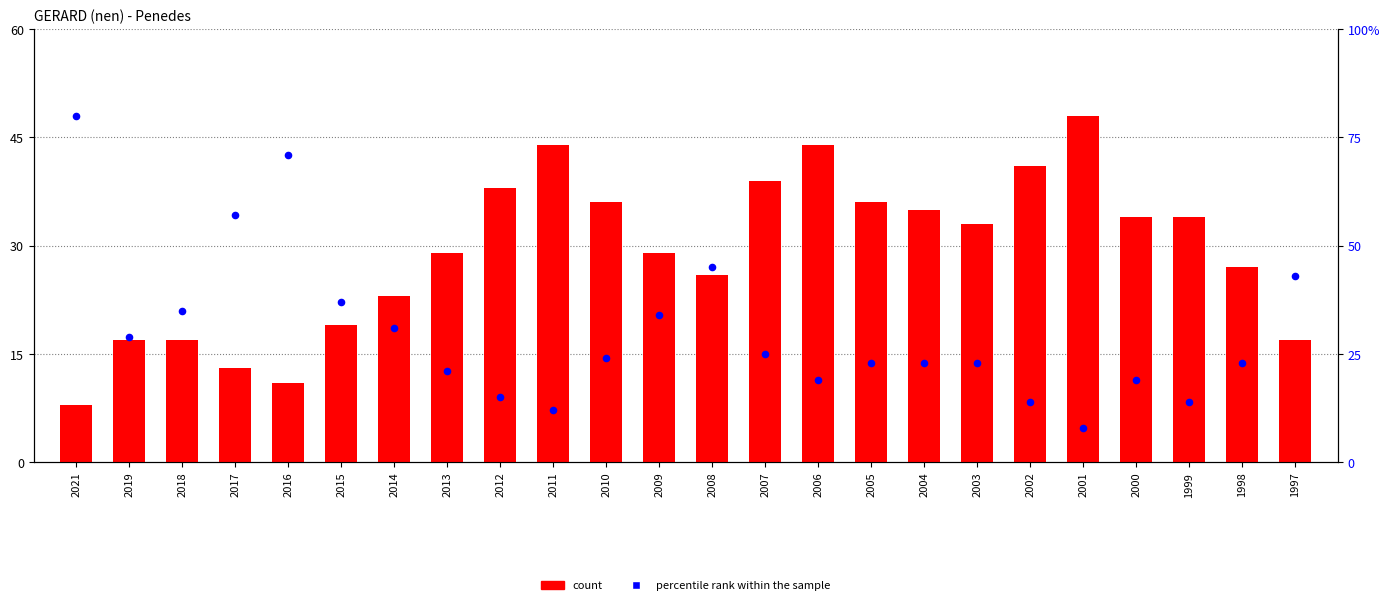

Which series has the largest total across all categories?

percentile rank within the sample